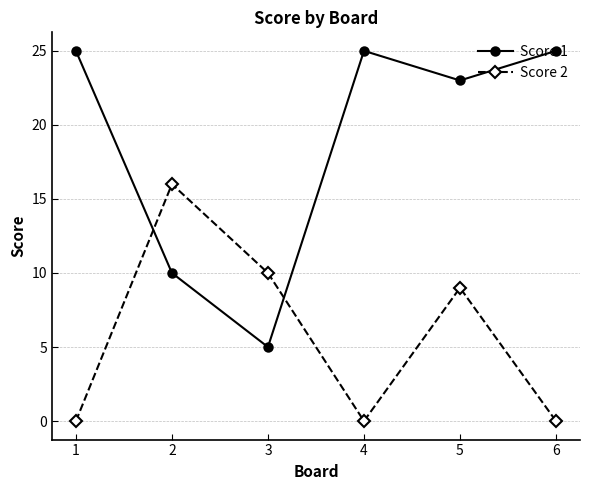

At which category does Score 2 reach its first local peak?

2